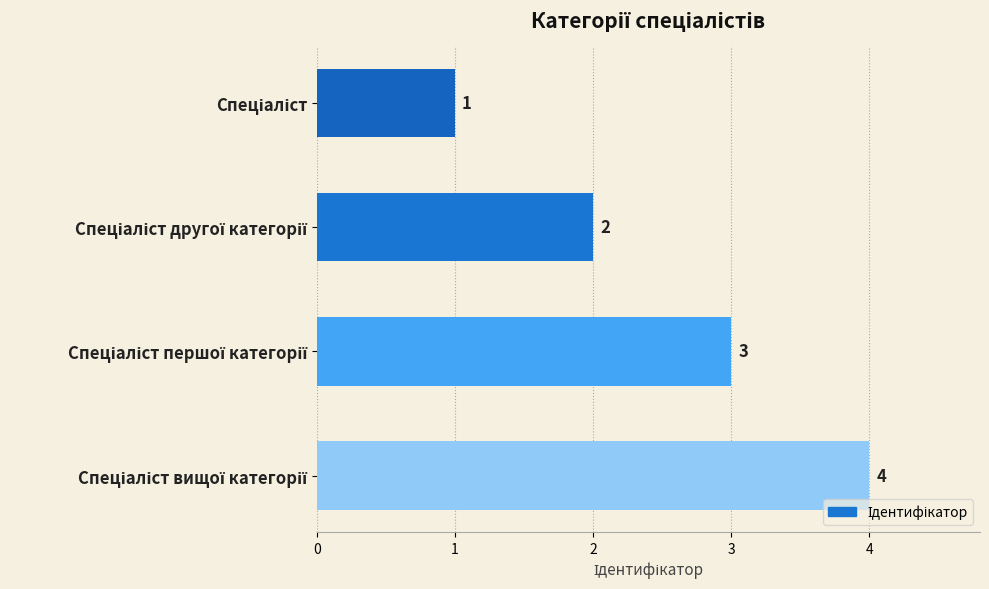

How many bars are there in total?

4